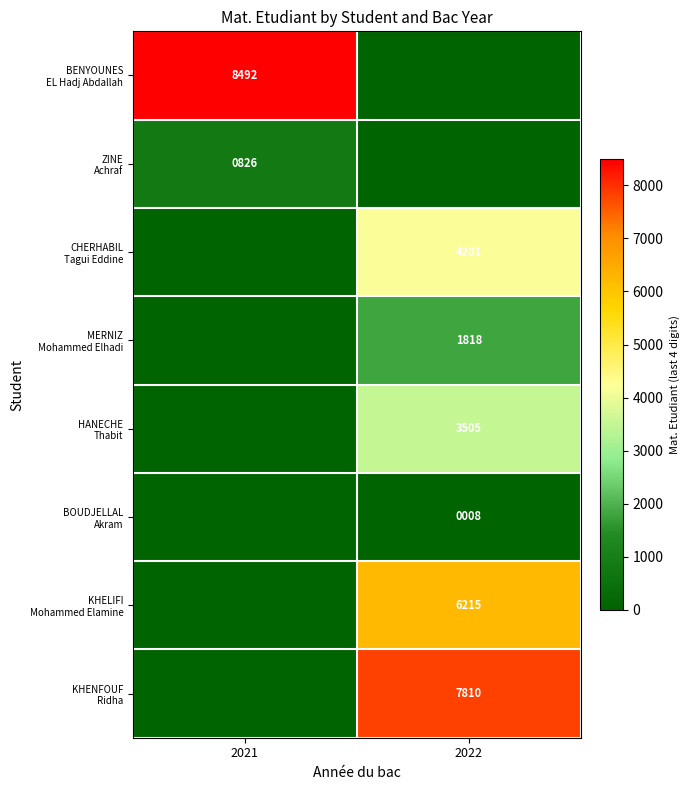

Which series has the widest spread of values?

BENYOUNES EL Hadj Abdallah